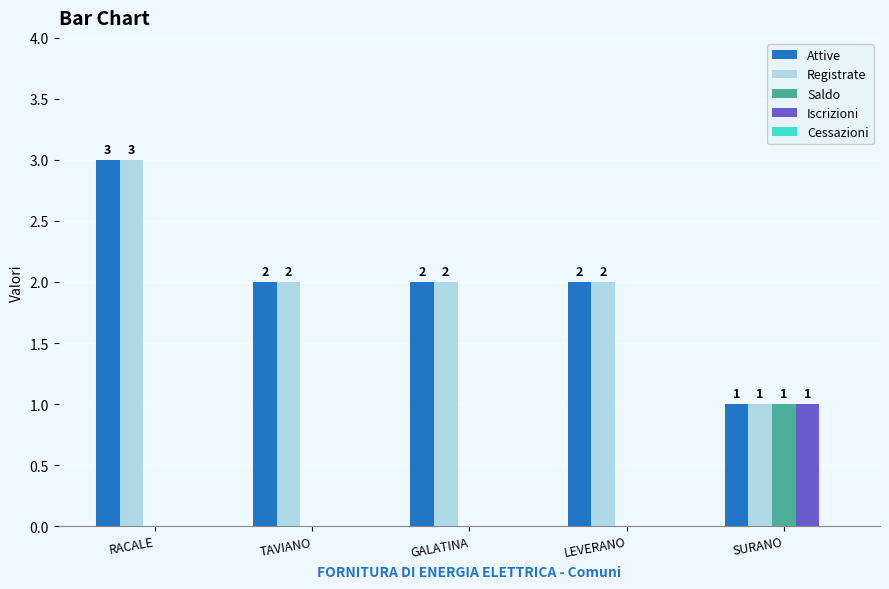

The Saldo series shows 1 at SURANO. True or false?

True